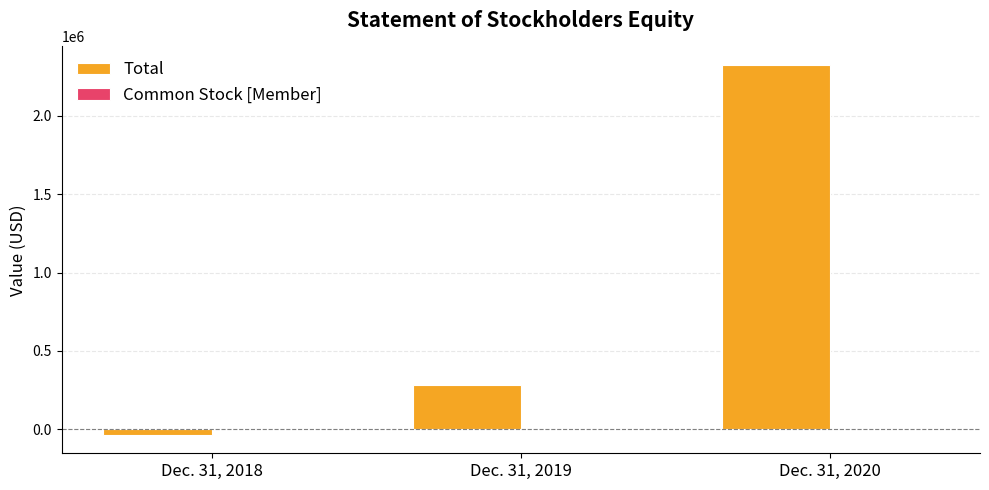

At which label does Total reach its peak?

Dec. 31, 2020